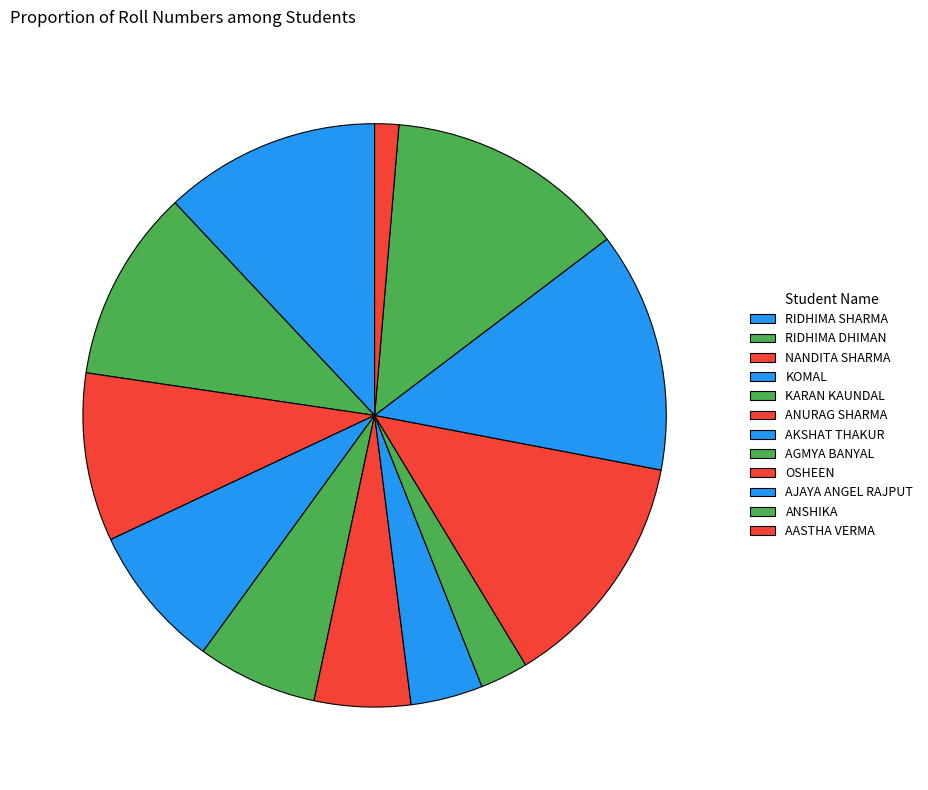

Count the number of slices in the pie.

12